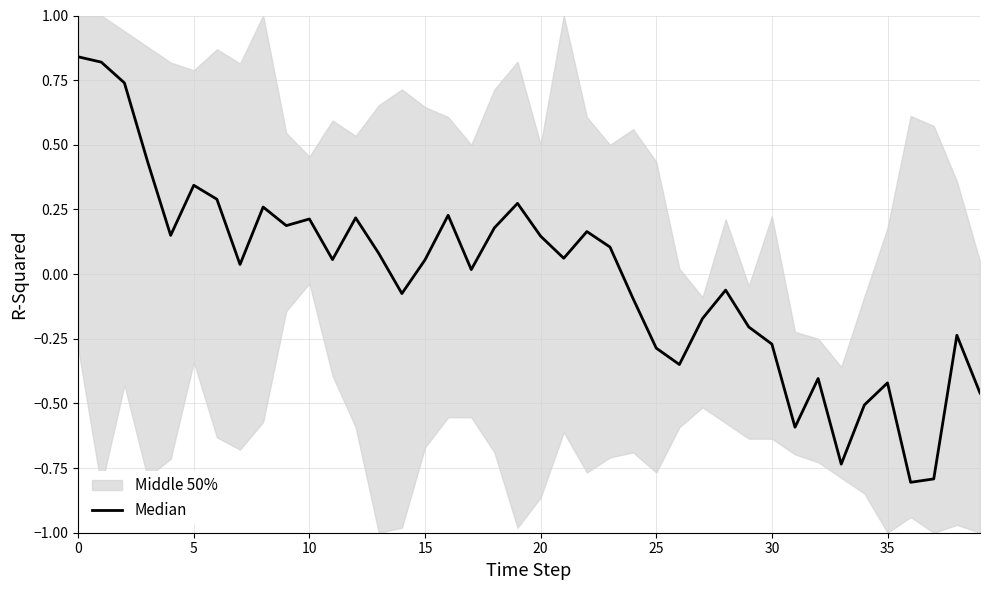

Is this an area chart (filled region under the line)?

No